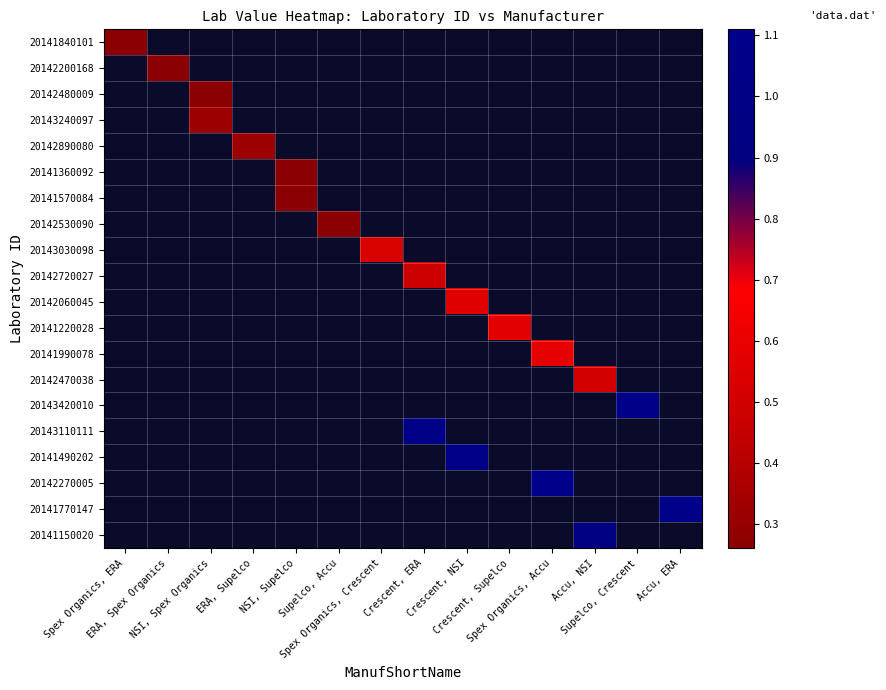

How many values in the 20143110111 series exceed 1?

1